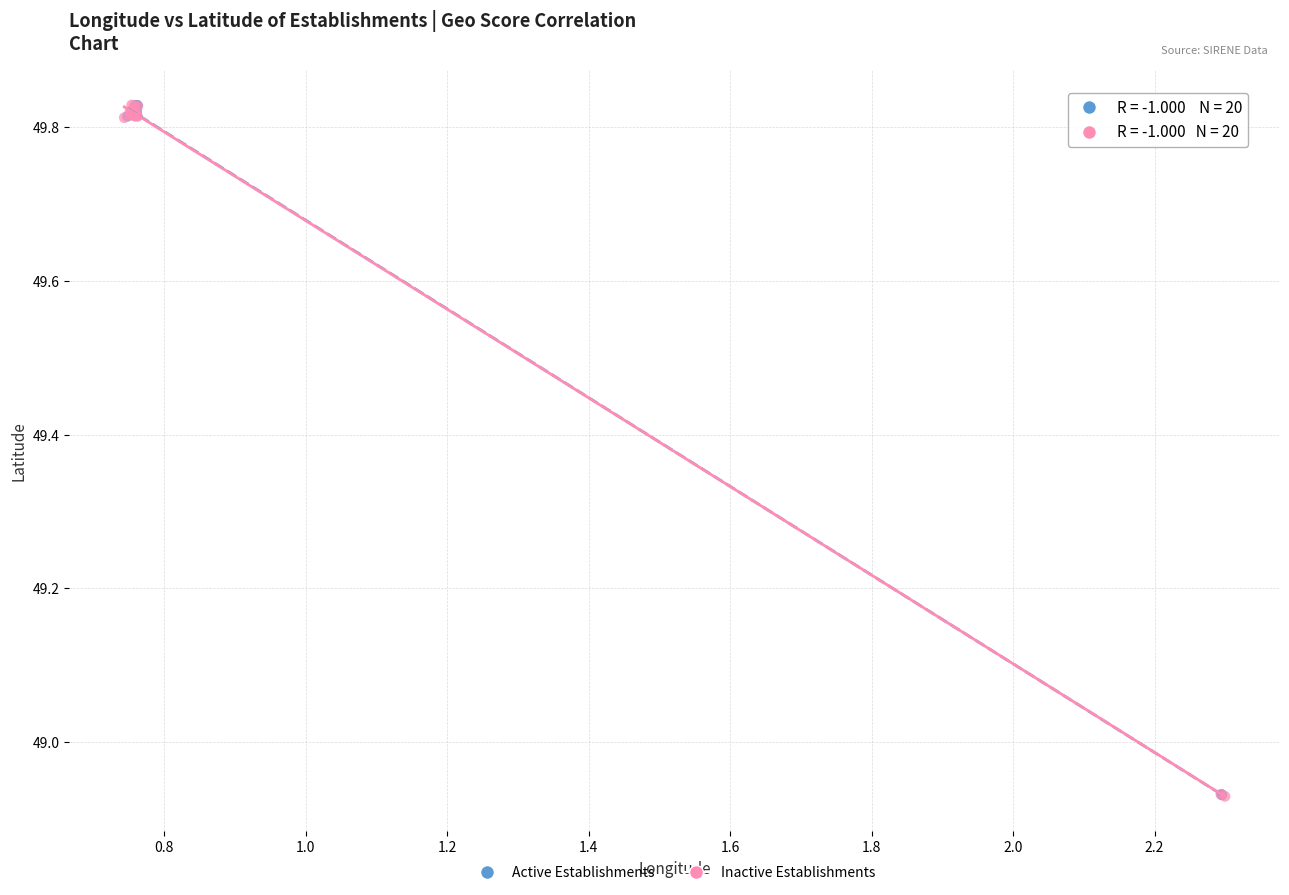

What are all the series names shown in the legend?

Active Establishments, Inactive Establishments